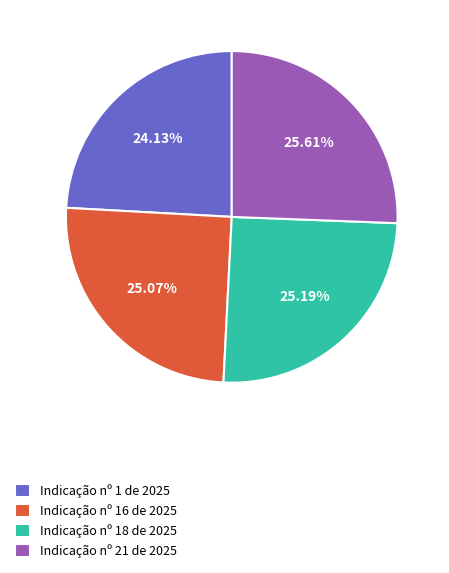

Approximately how many times larger is the value at Indicação nº 18 de 2025 compared to Indicação nº 21 de 2025?

1.0